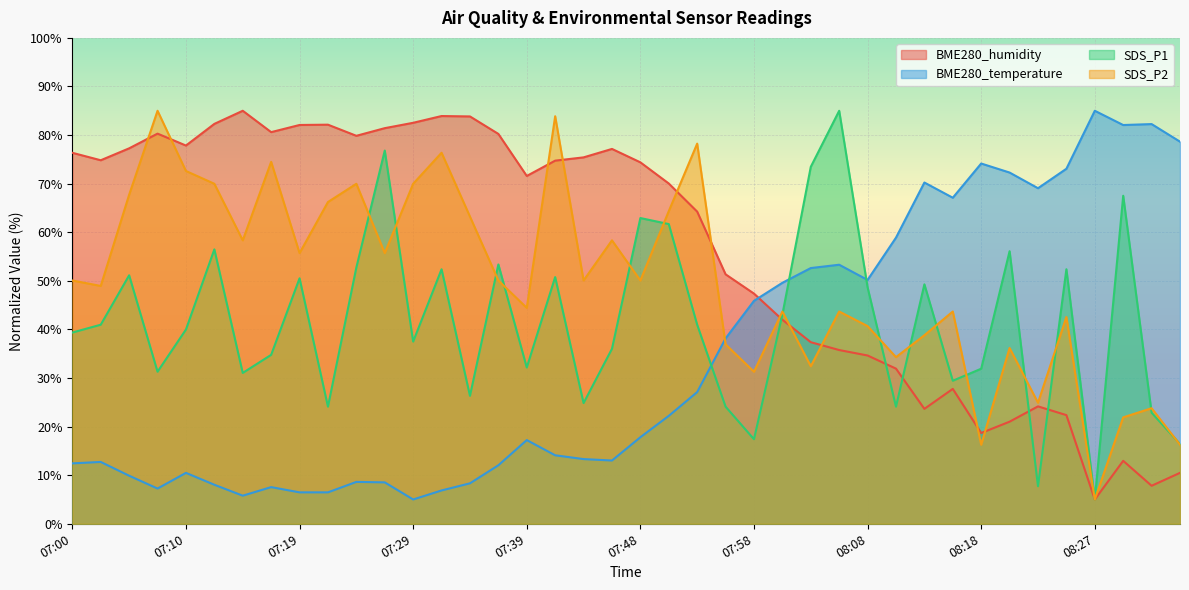

Is it true that BME280_humidity equals 77.8 at 07:10?

True